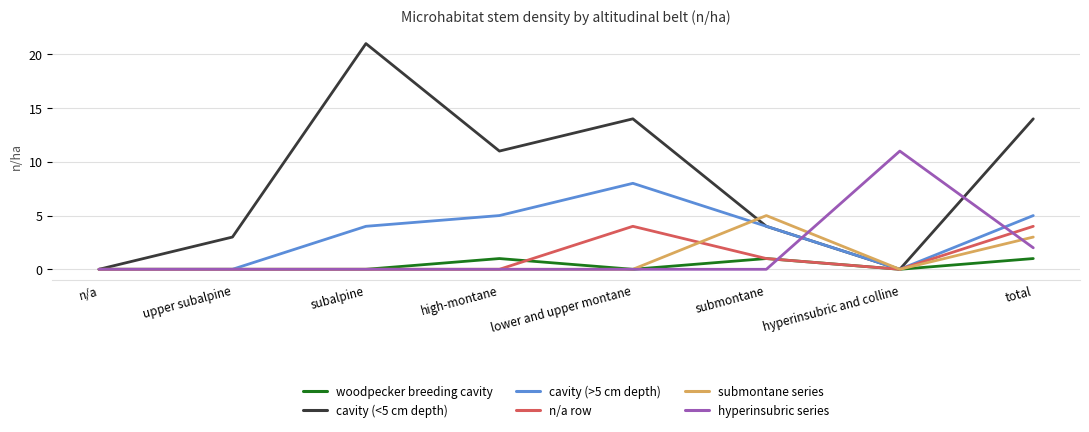

What is the greatest value displayed?

21